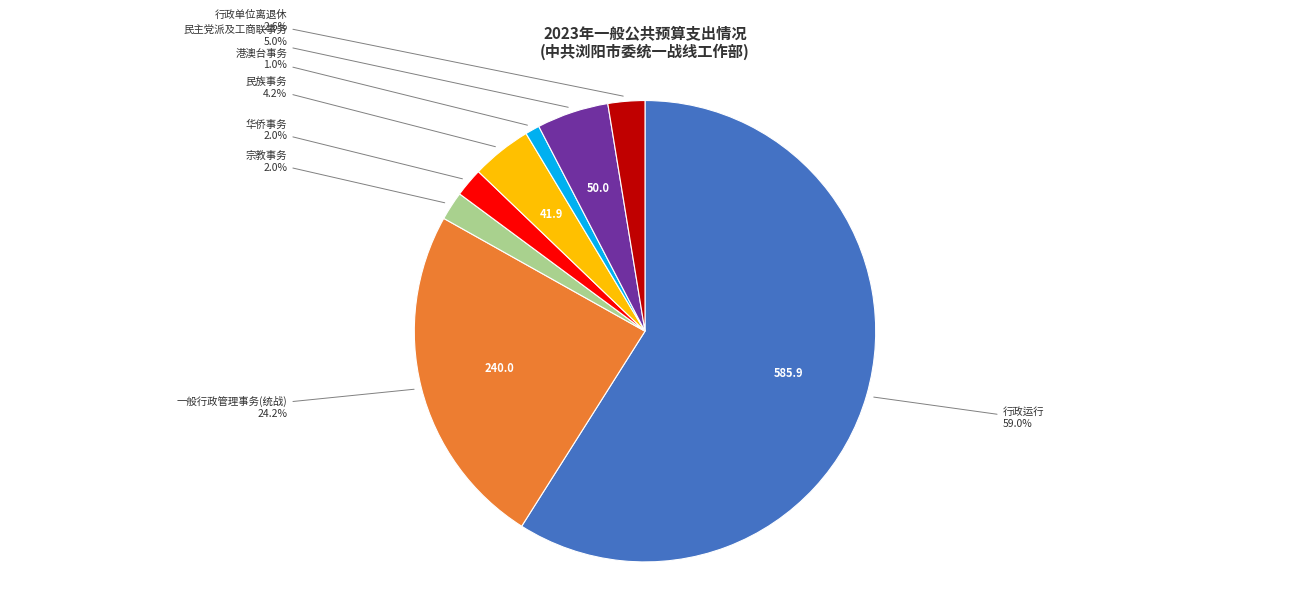

Is there any slice that represents more than half of the pie?

Yes